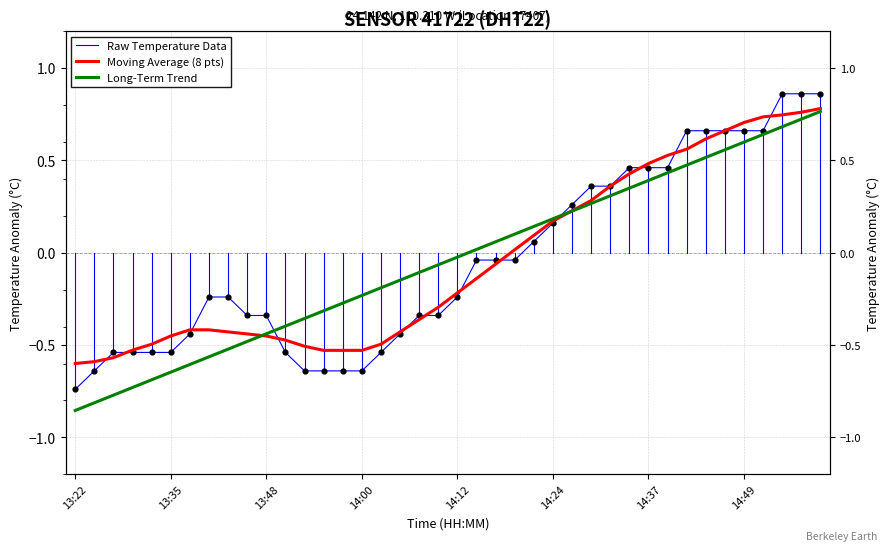

Which series has the largest total across all categories?

Raw Temperature Data